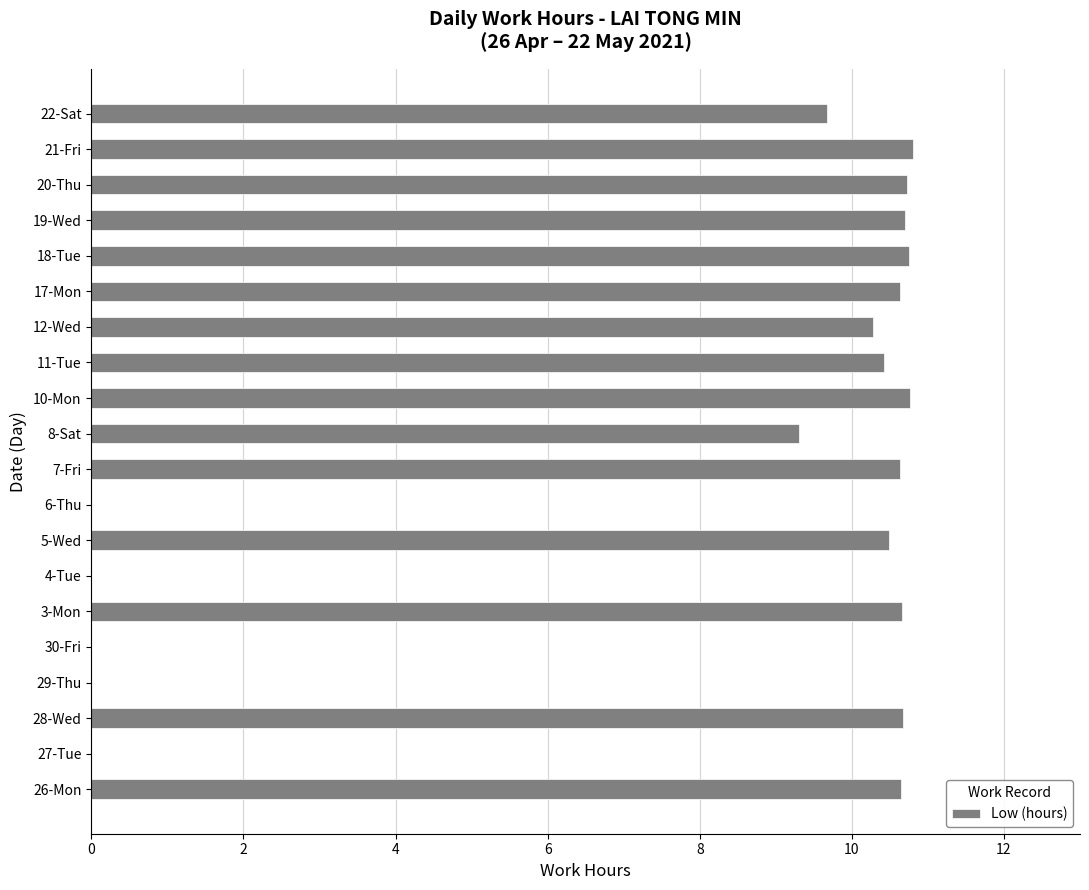

What is the sum of all values?

157.2